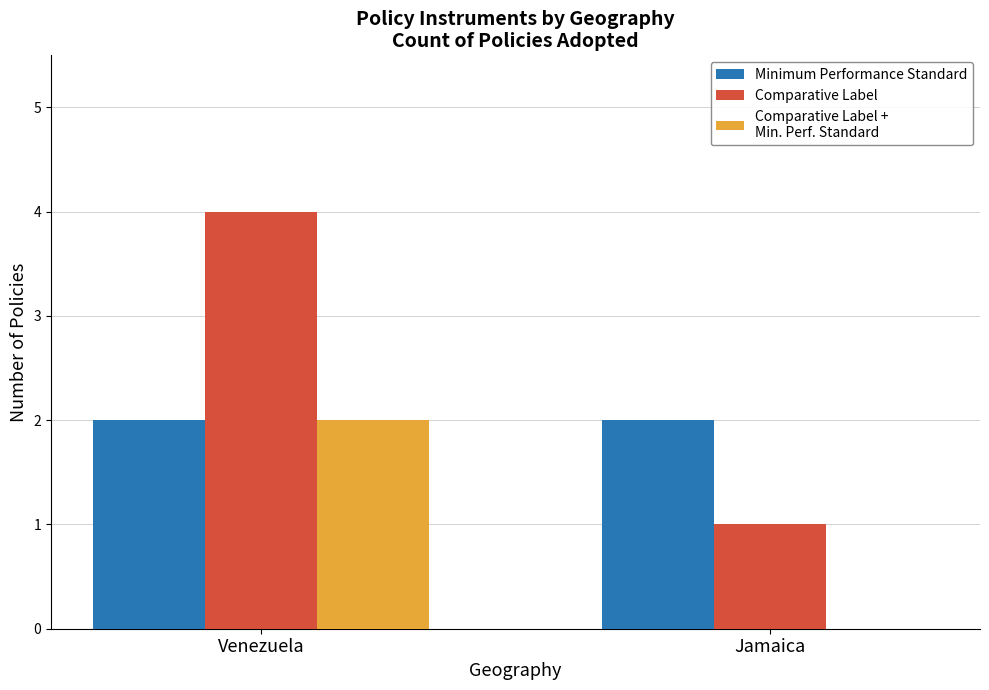

Are the bars horizontal?

No